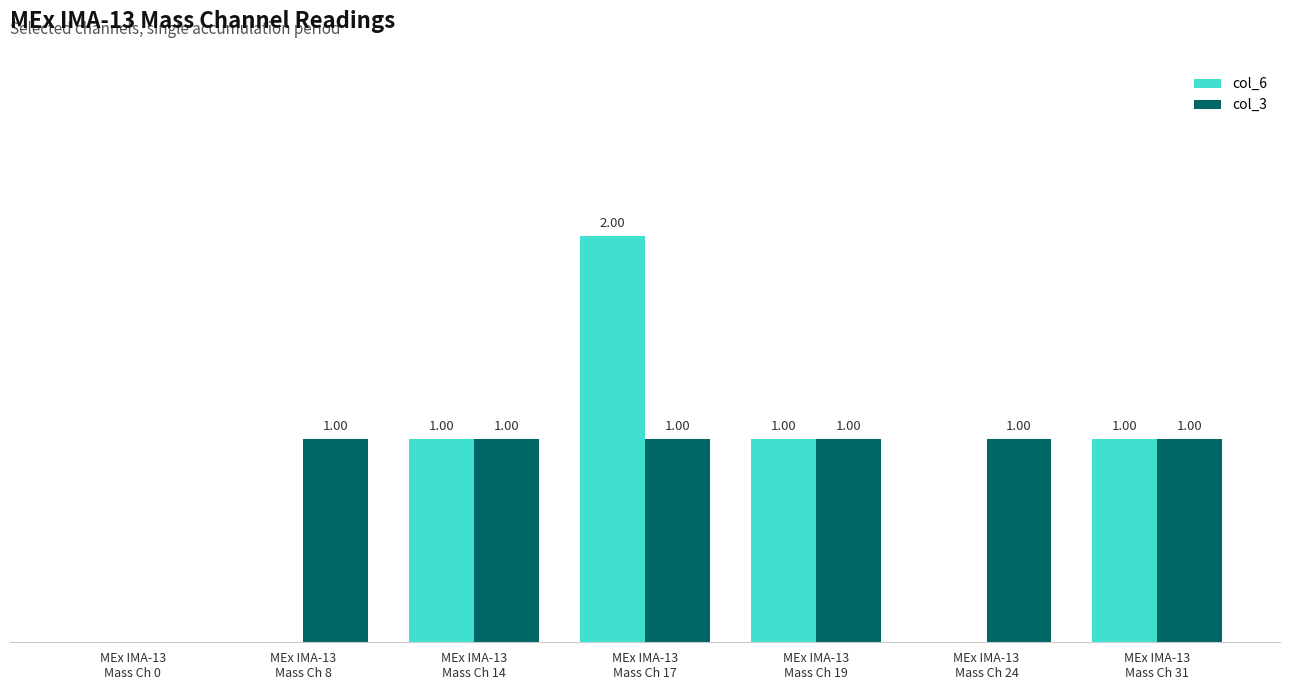

Which series has the largest total across all categories?

col_3